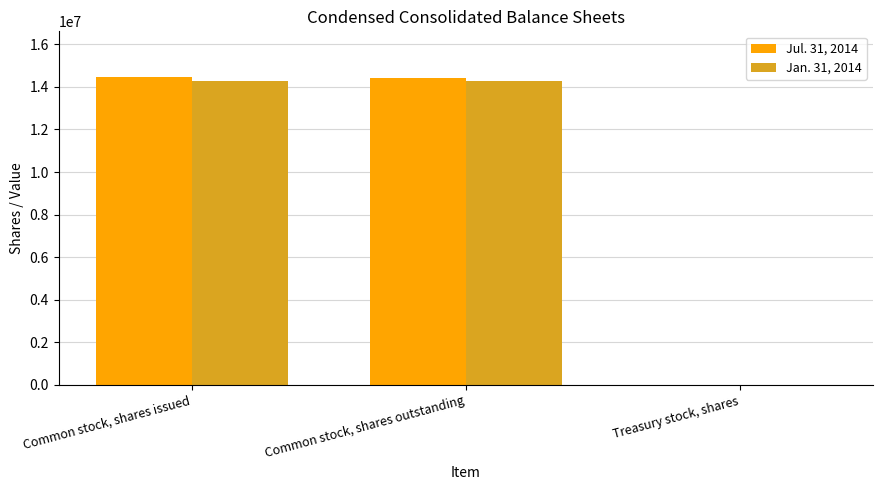

How many data points does each series have?

3